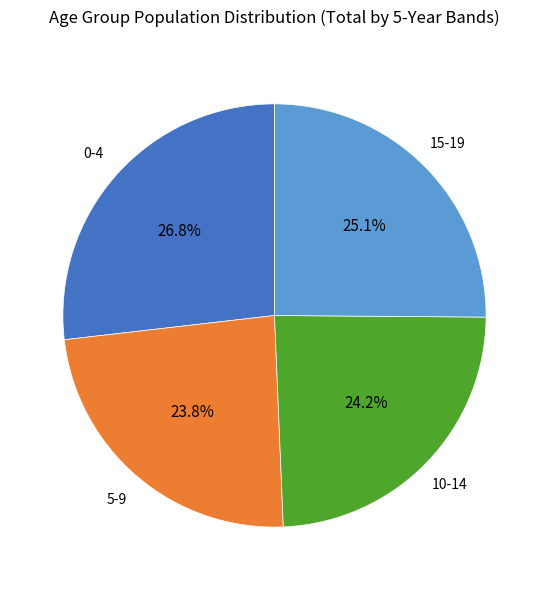

Is there a majority slice in this chart?

No